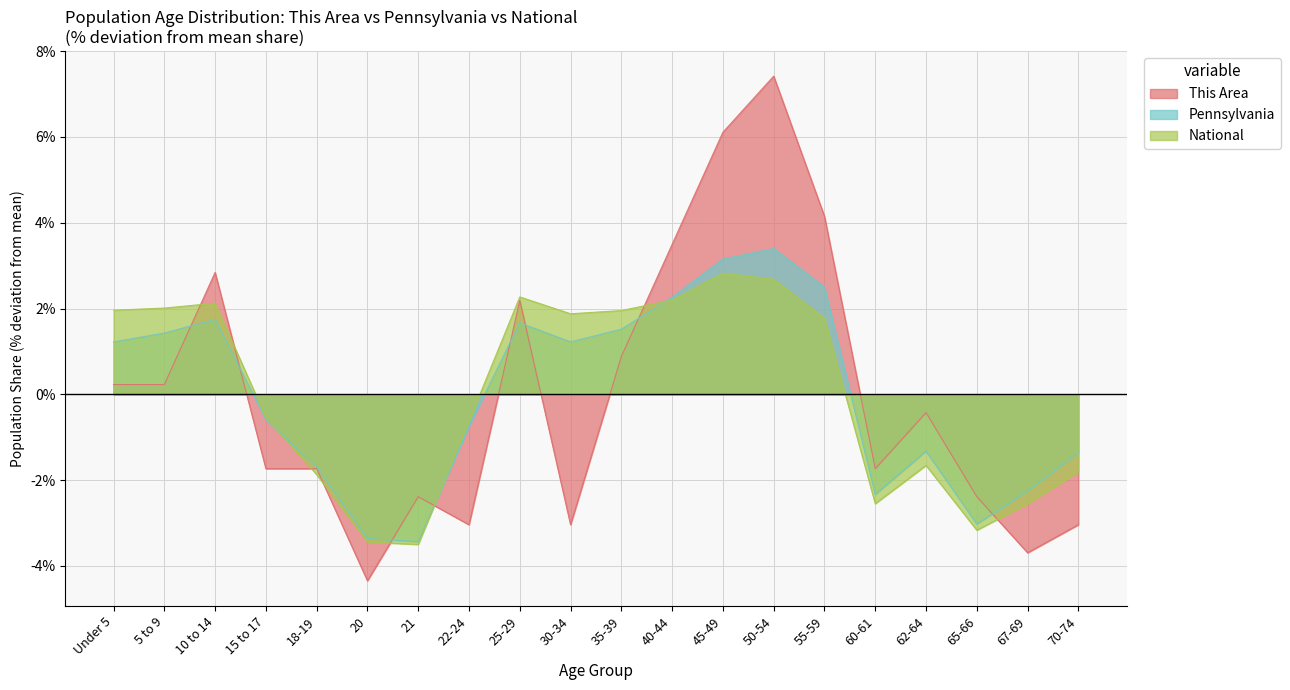

What is the difference between the highest and lowest values at 25-29?

0.6